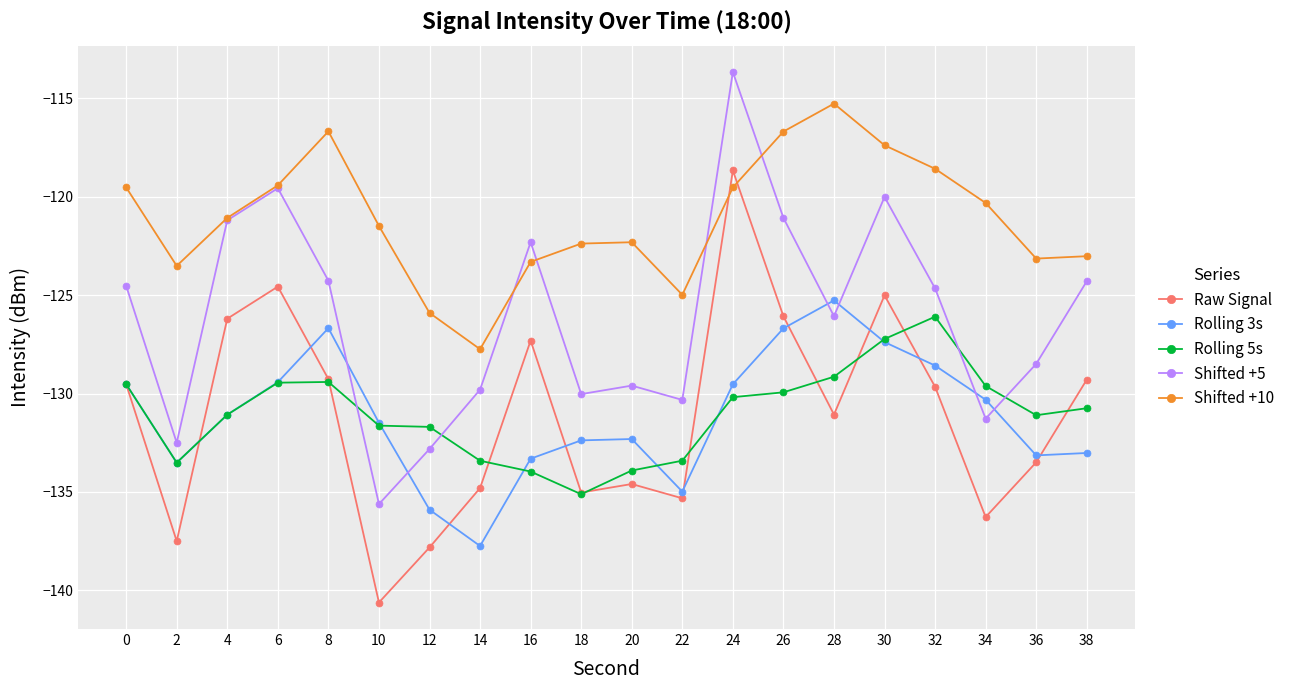

At which category is the sum across all series the highest?

24